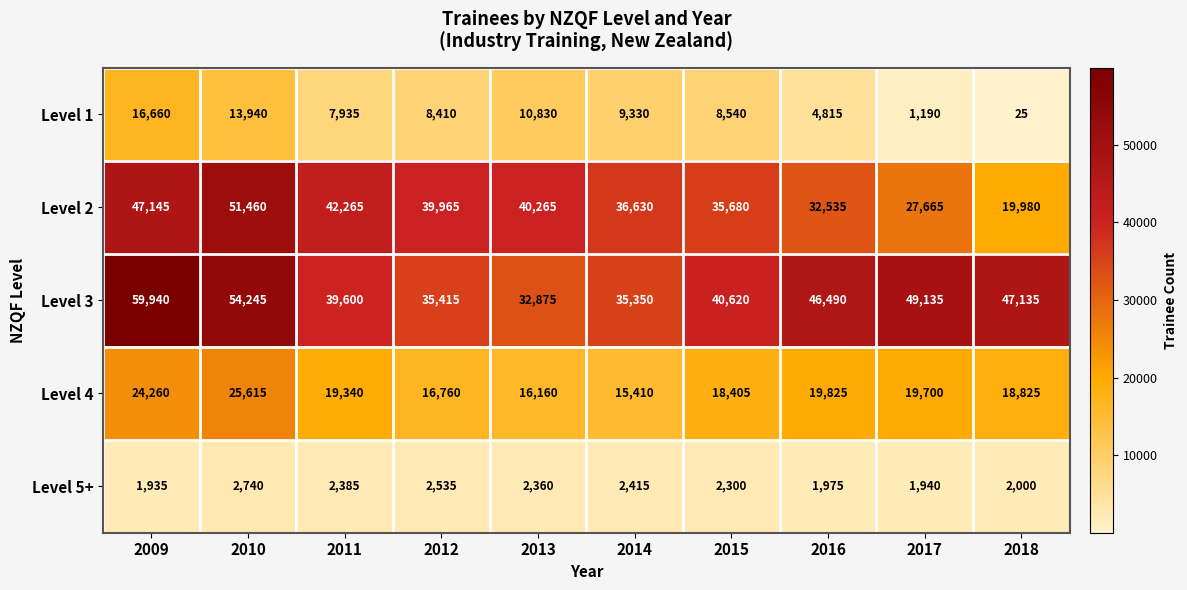

What is the difference between the maximum and second lowest values in the Level 2 series?

23795